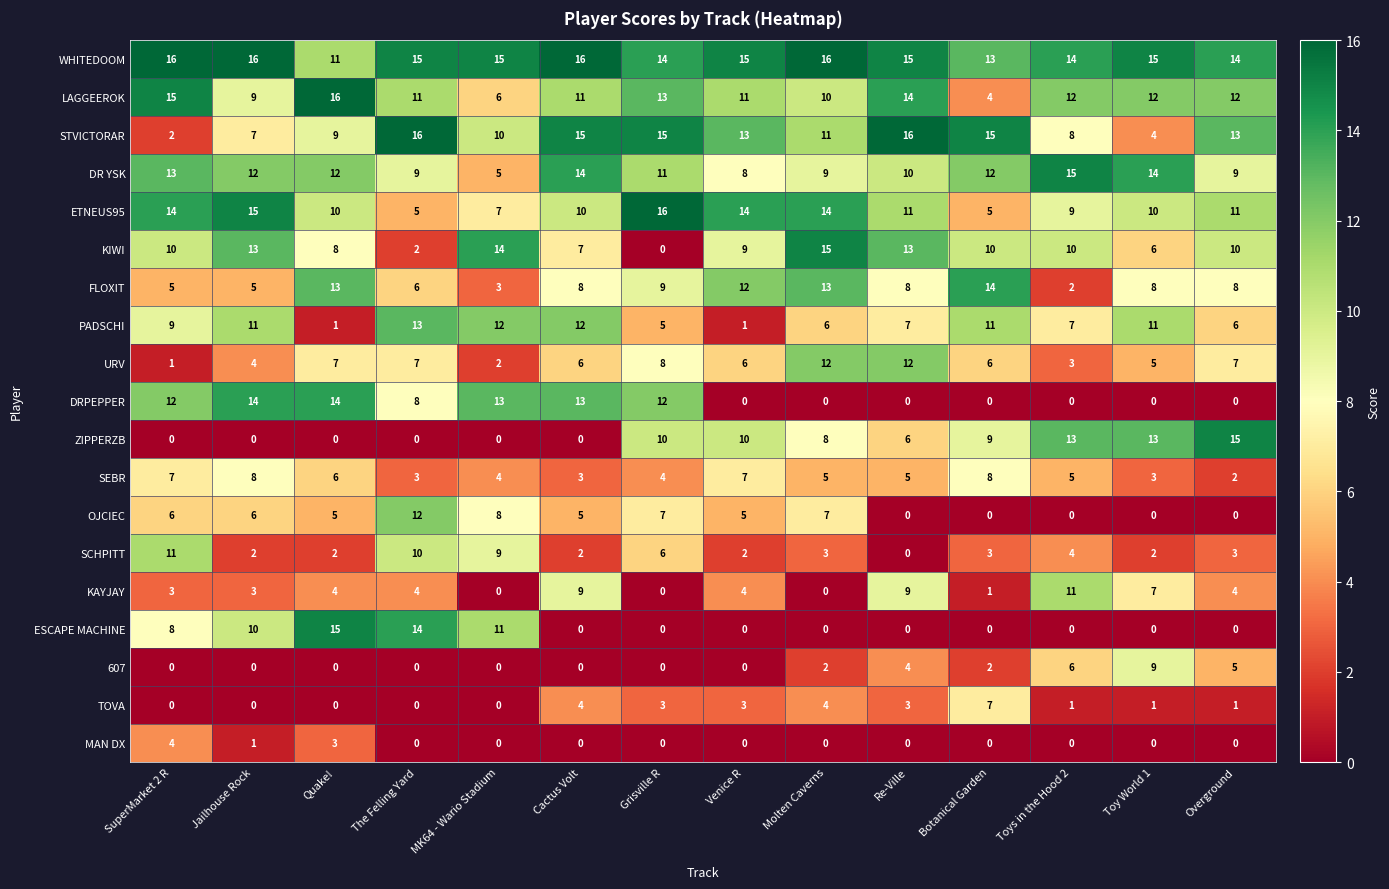

What is the difference between the highest and lowest values at Botanical Garden?

15